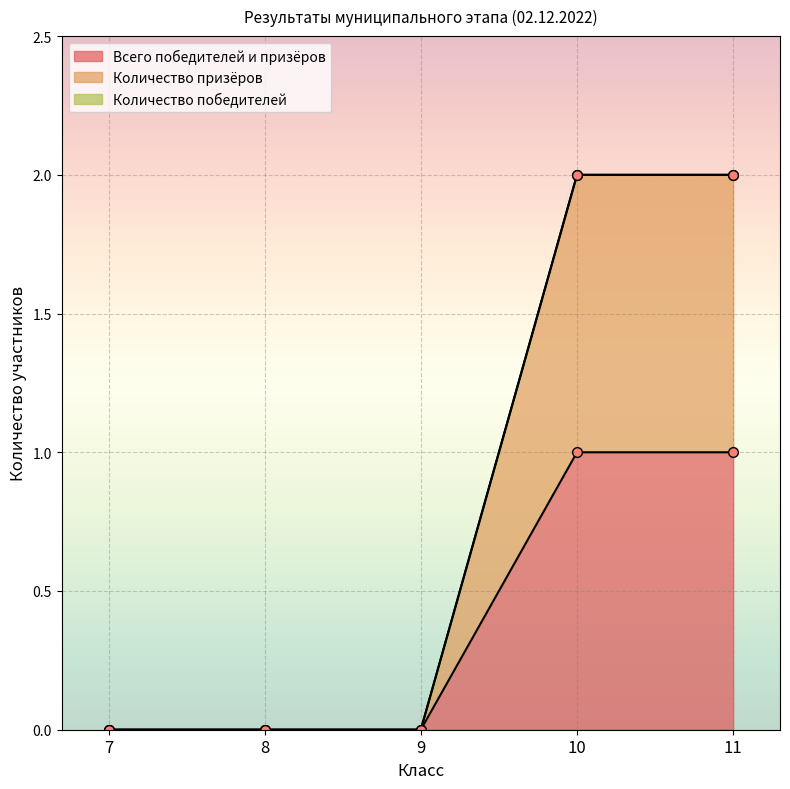

Count the number of categories in the chart.

5